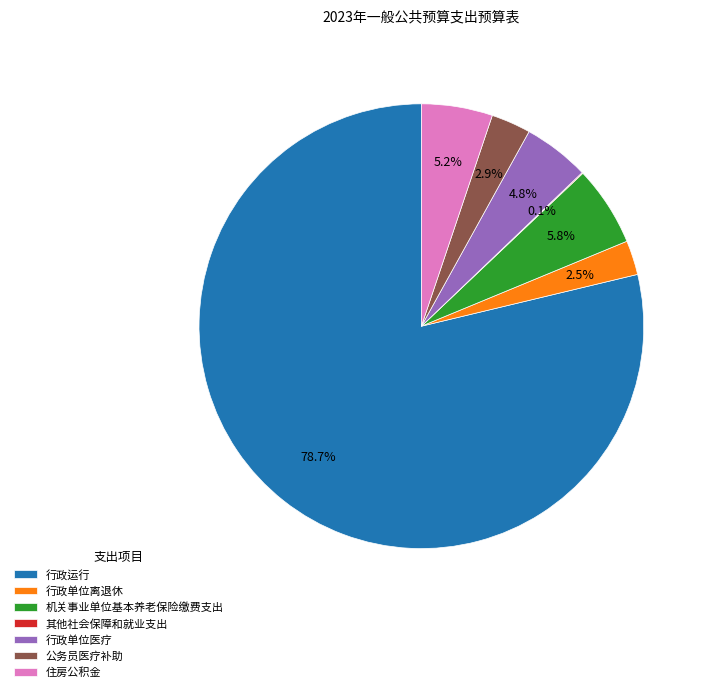

True or false: 公务员医疗补助 accounts for 15% of the total.

False